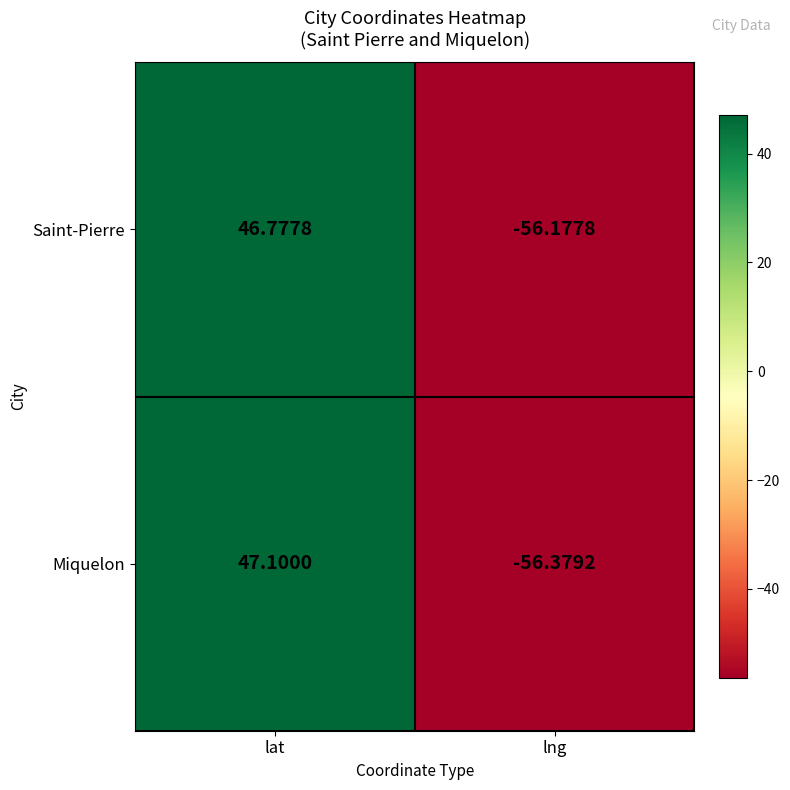

Which series has the largest range (max minus min)?

Miquelon